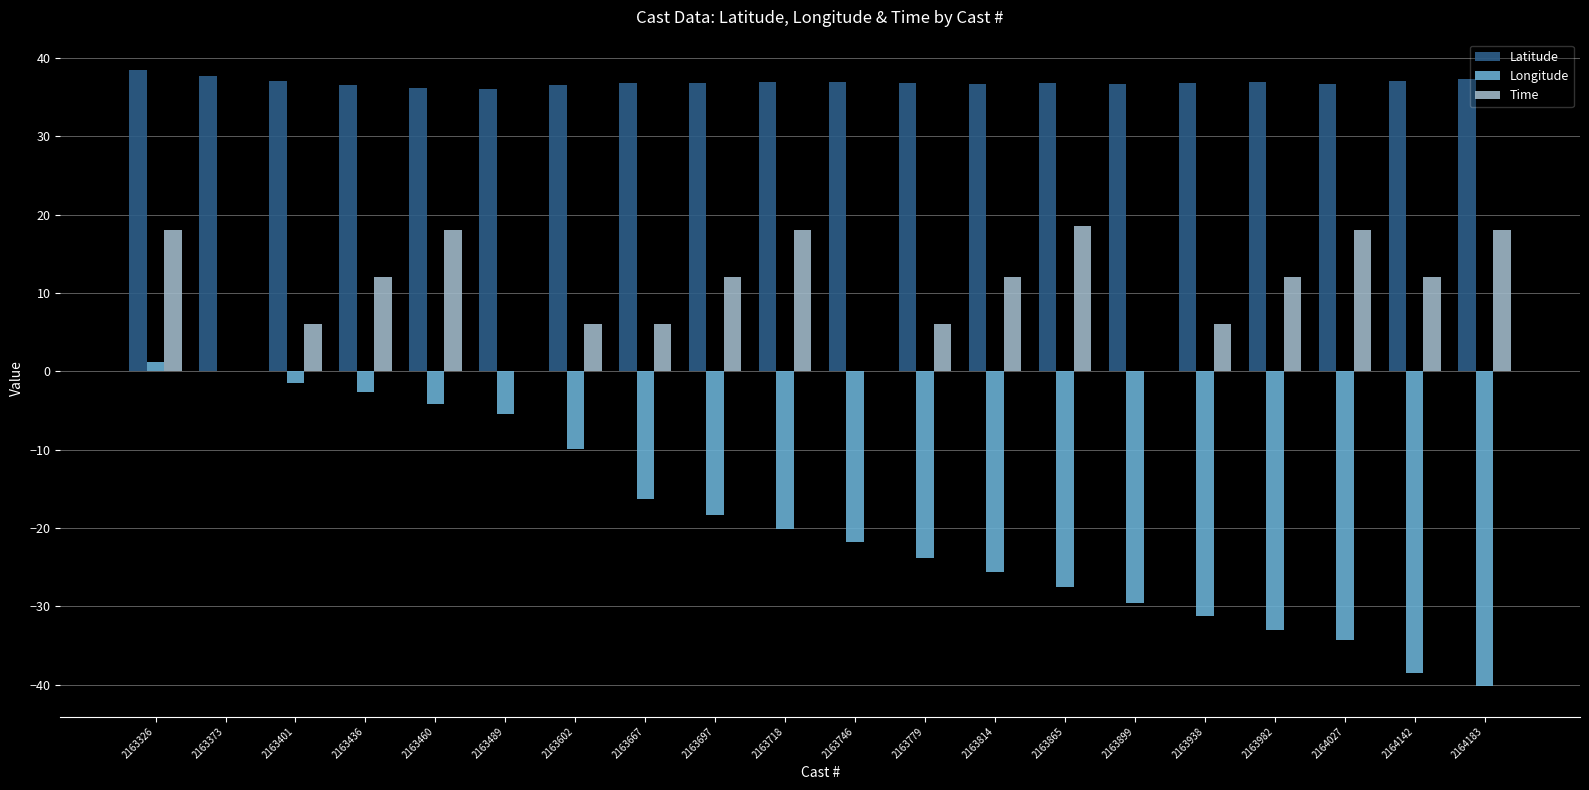

What is the sum of the Longitude values at 2163814 and 2164142?

-64.0